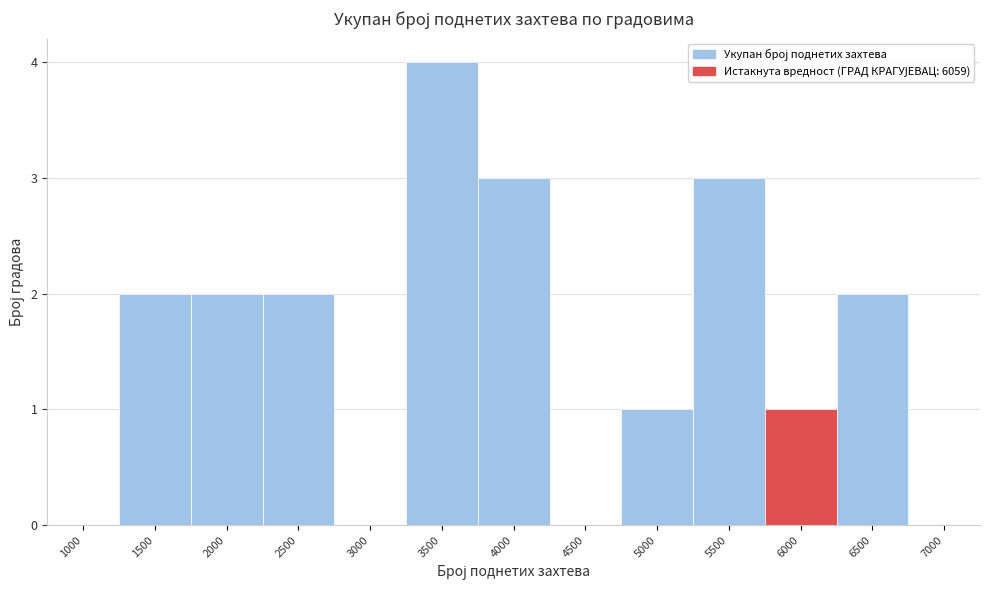

What is the sum of all values?

20